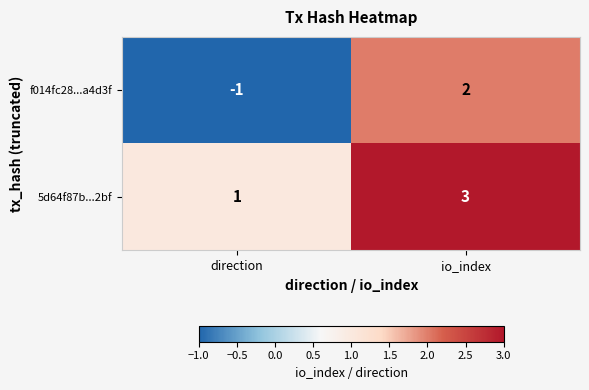

Count the number of data series in this chart.

2